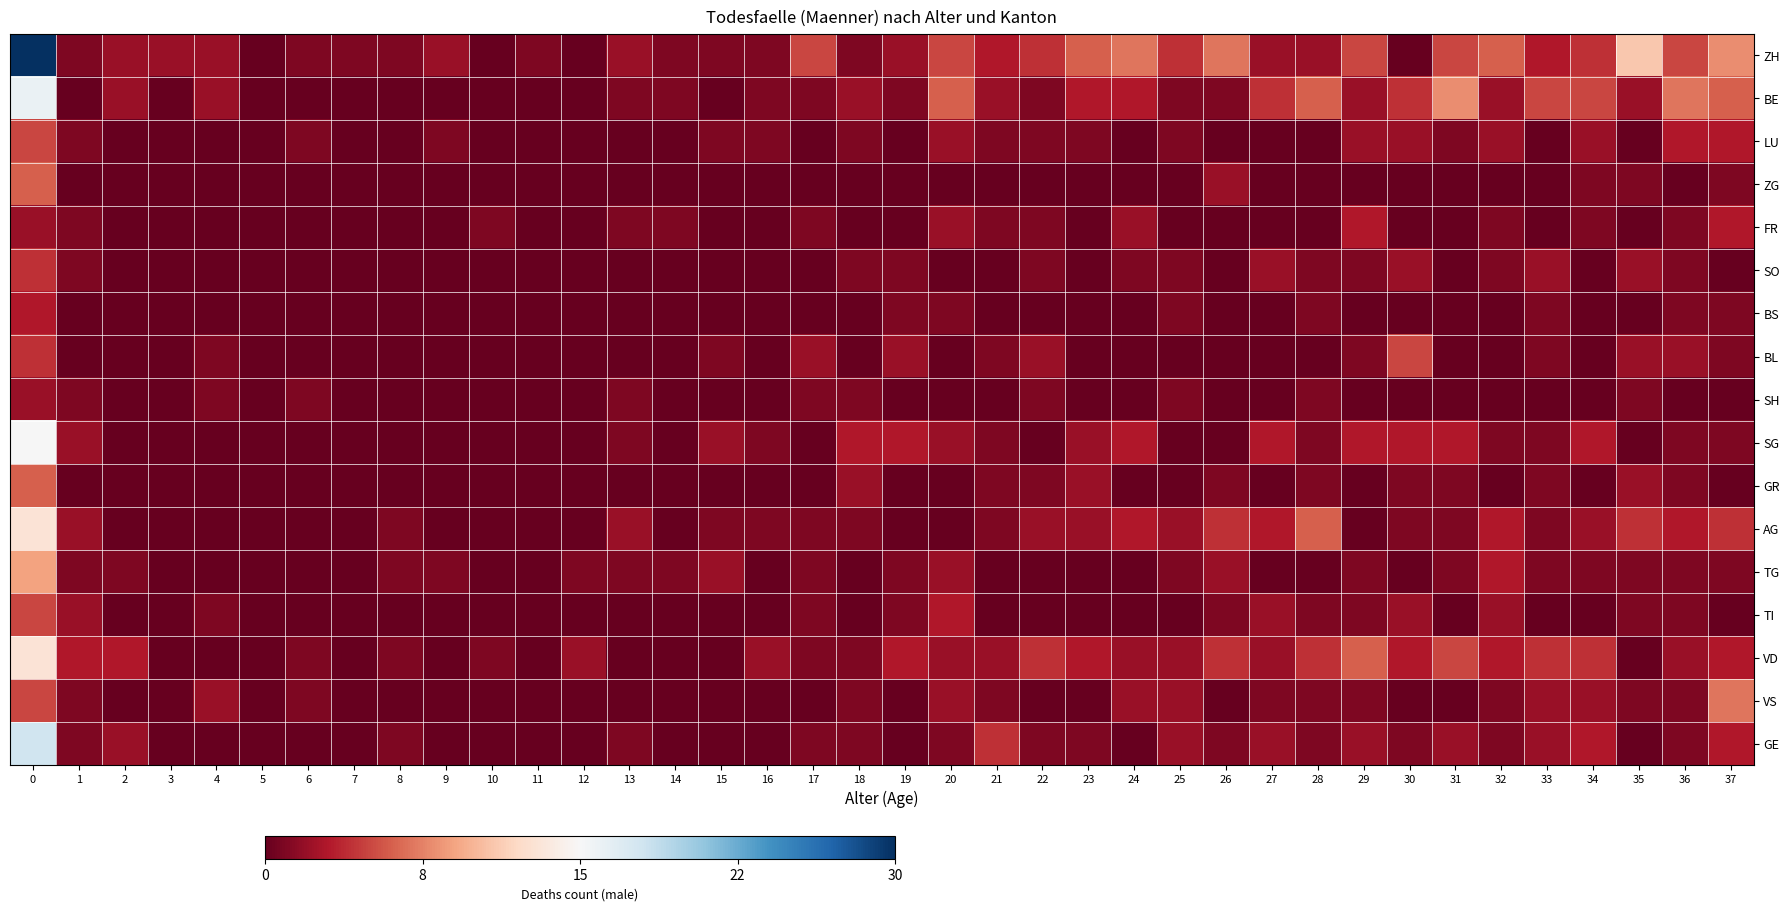

Which has a higher value, 22 or 36?

36